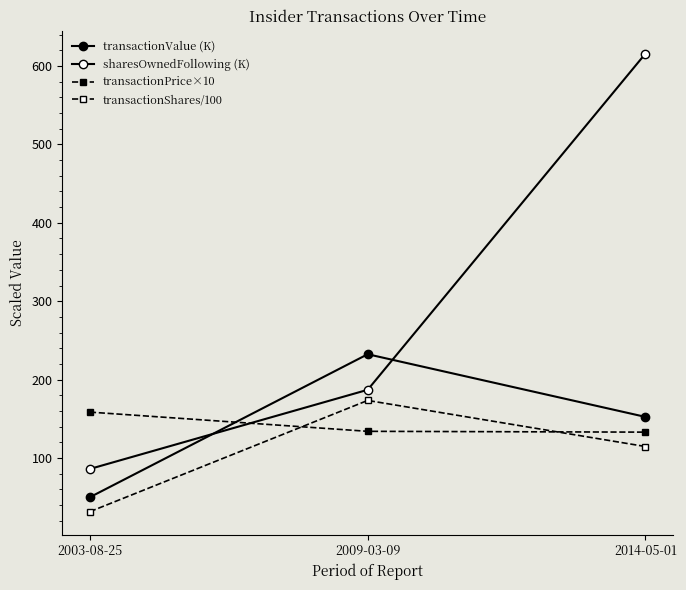

How many values in the transactionValue (K) series exceed 152?

2